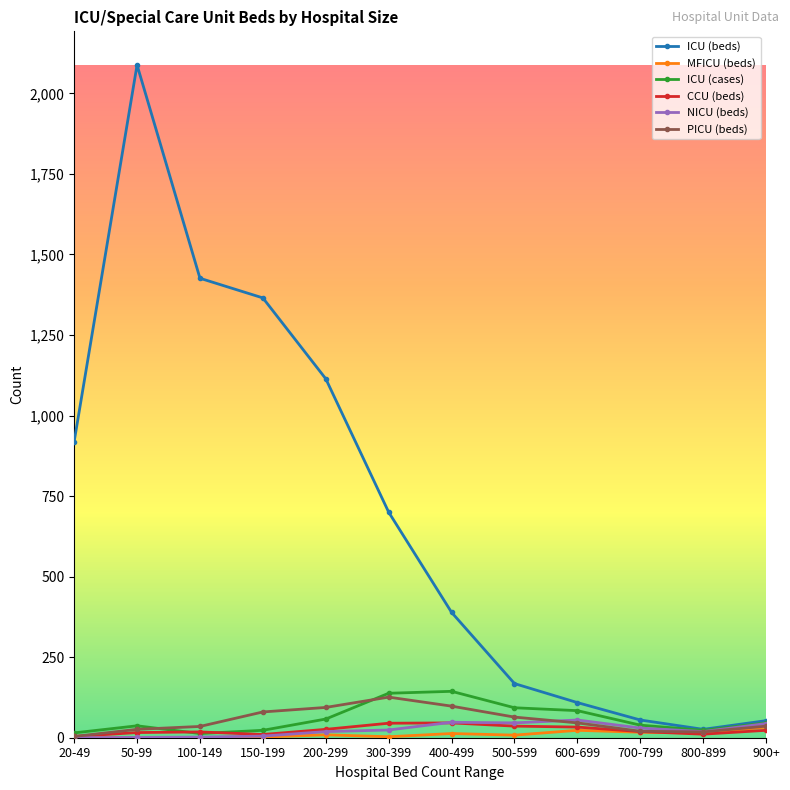

What is the label of the 12th point from the right?

20-49